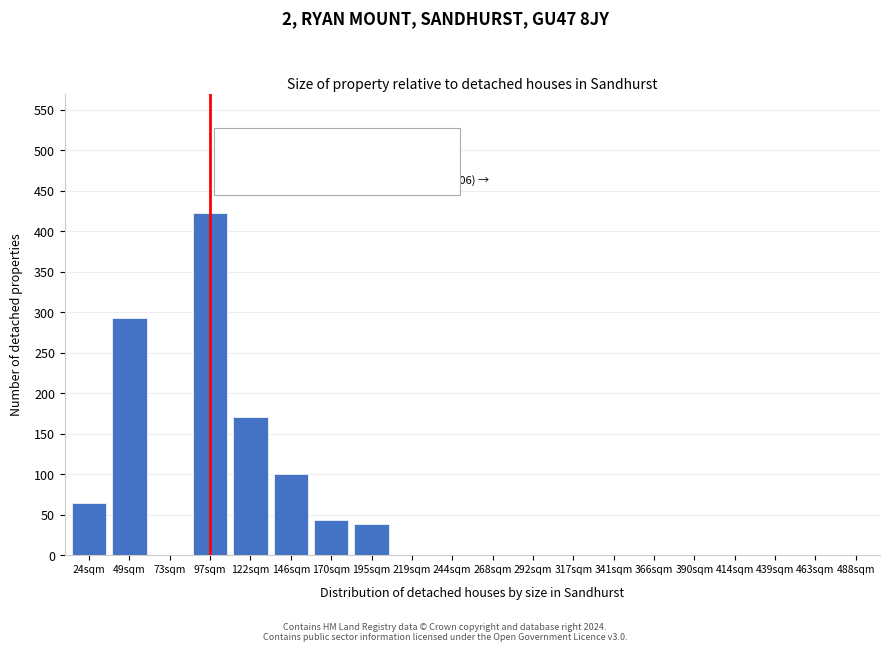

Reading left to right, list all the values displayed in this chart.

24sqm=65	49sqm=293	73sqm=0	97sqm=422	122sqm=170	146sqm=100	170sqm=43	195sqm=38	219sqm=0	244sqm=0	268sqm=0	292sqm=0	317sqm=0	341sqm=0	366sqm=0	390sqm=0	414sqm=0	439sqm=0	463sqm=0	488sqm=0